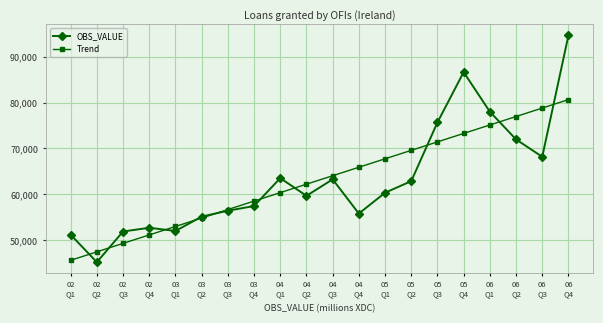

How many lines are shown in the chart?

2